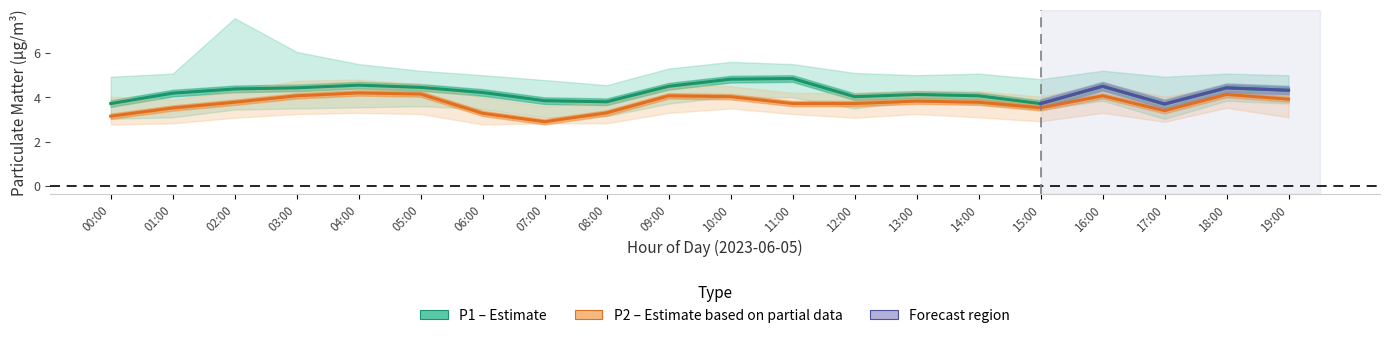

What is the difference between the P1 (Estimate) values at 13:00 and 01:00?

0.1